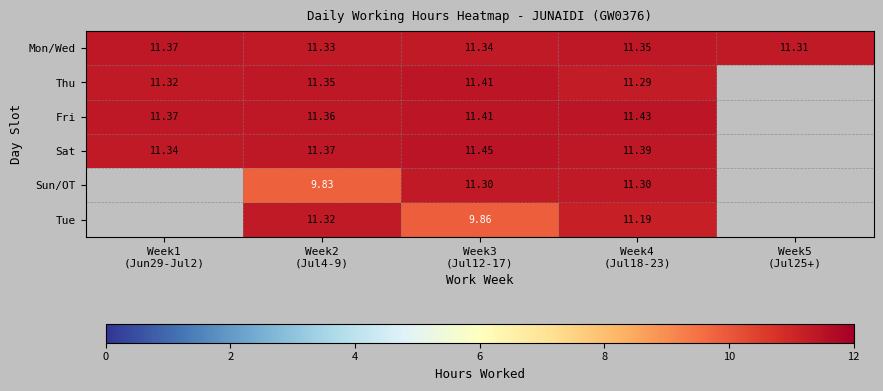

The Mon/Wed series shows 18.7 at Week5 (Jul25+). True or false?

False